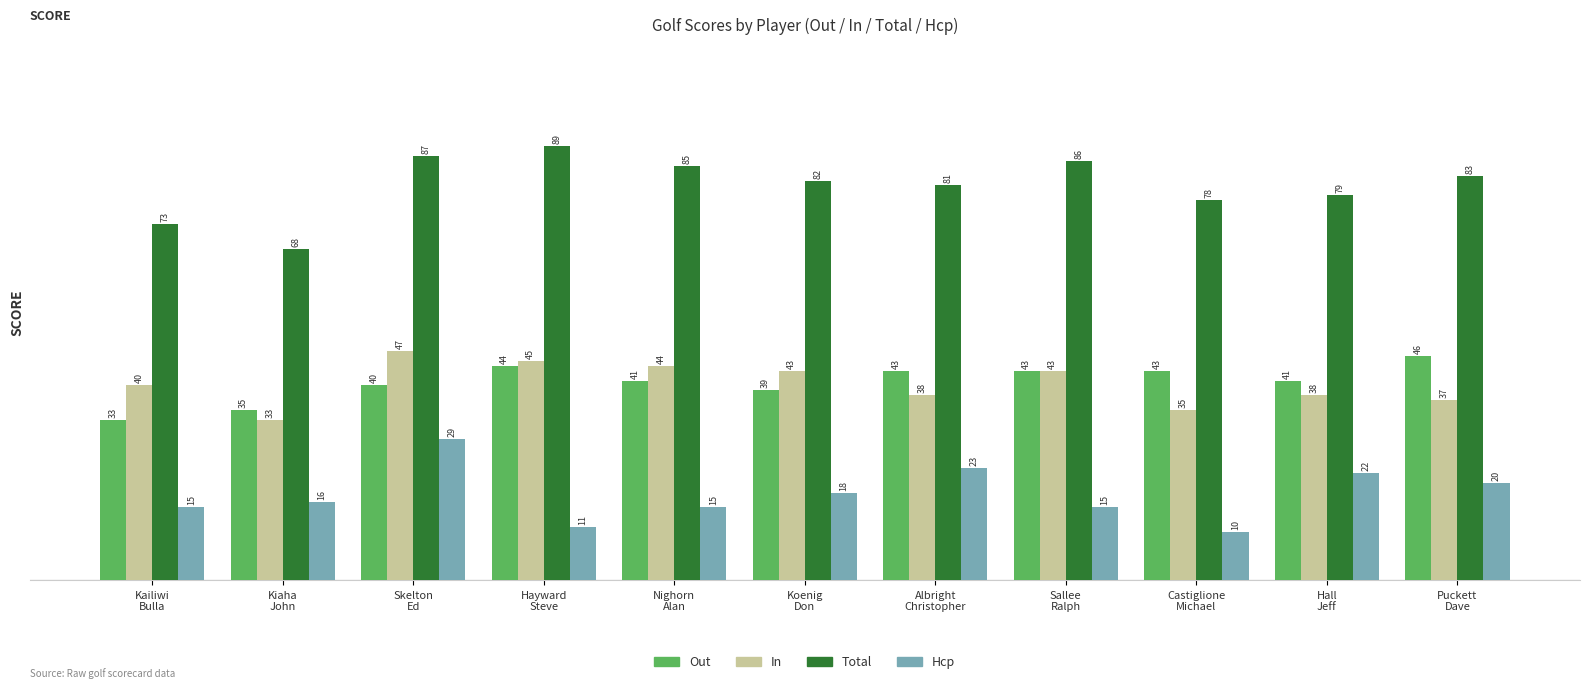

What is the maximum value shown in the chart?

89